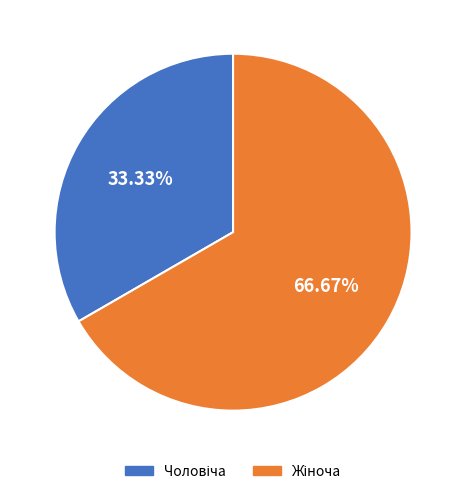

Does any single category account for the majority?

Yes